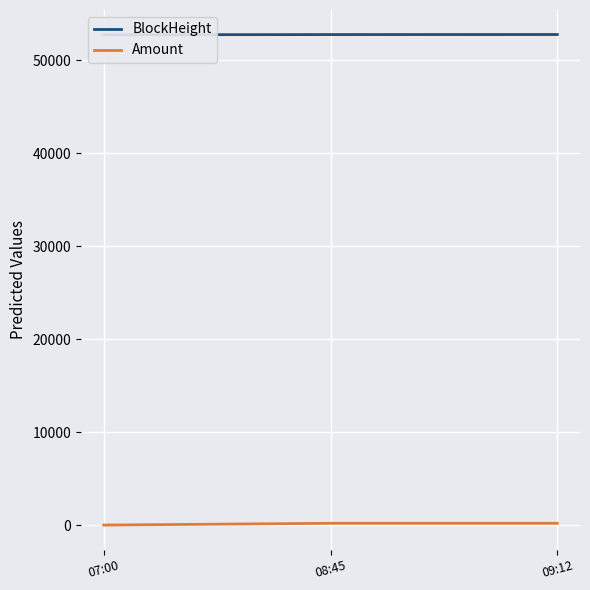

What is the average value of the BlockHeight series?

52745.7